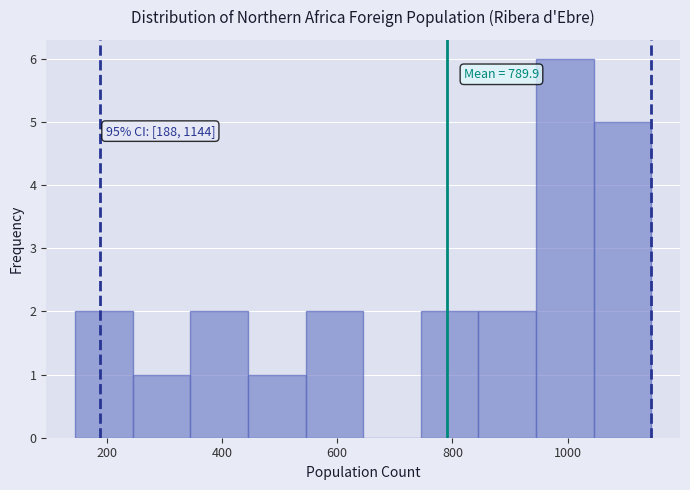

Over which range of the x-axis is the bar tallest?

945 to 1045